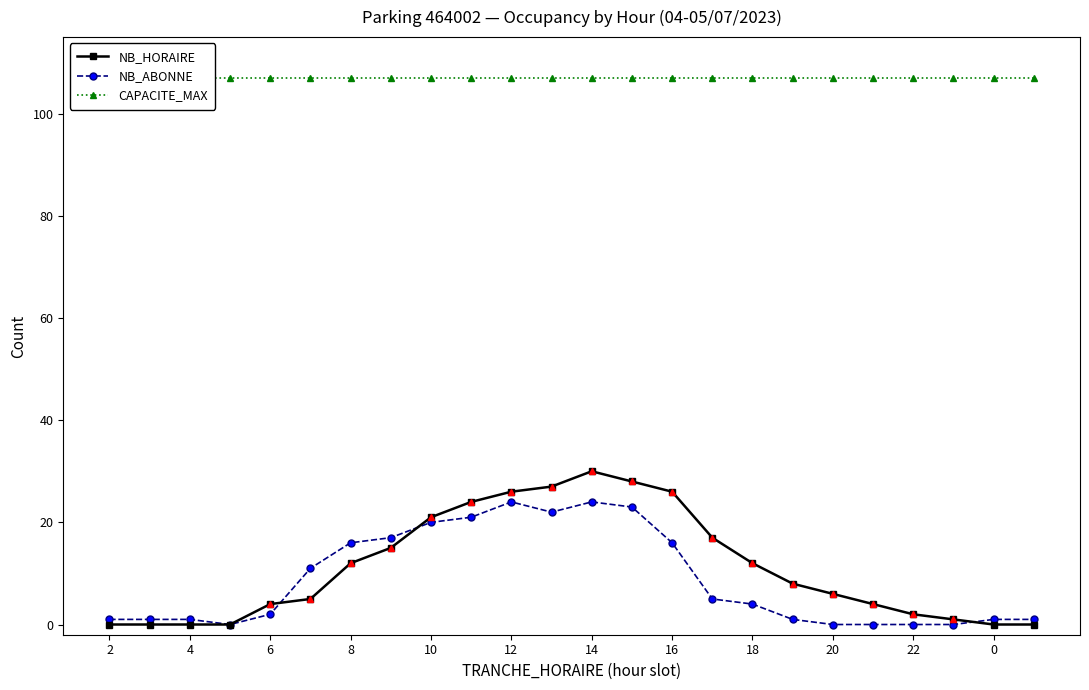

True or false: NB_HORAIRE has a value of 26 at 16.

True